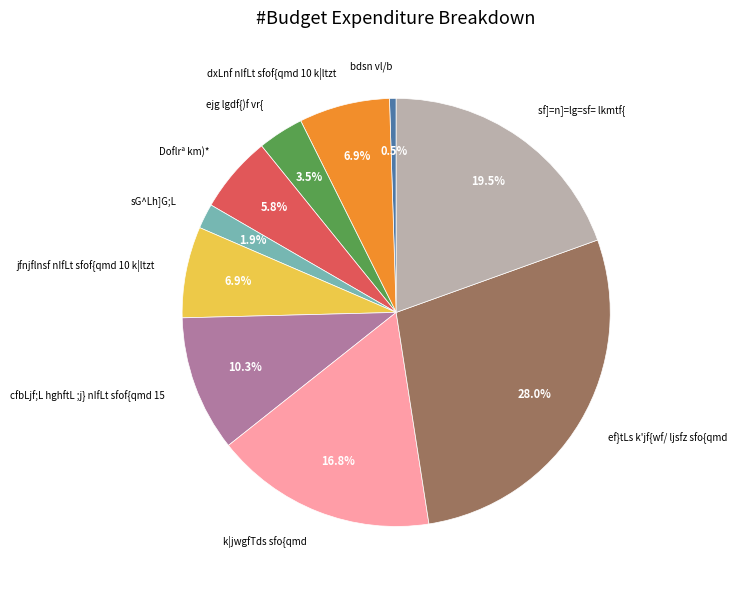

What is the smallest slice in the pie chart?

bdsn vl/b